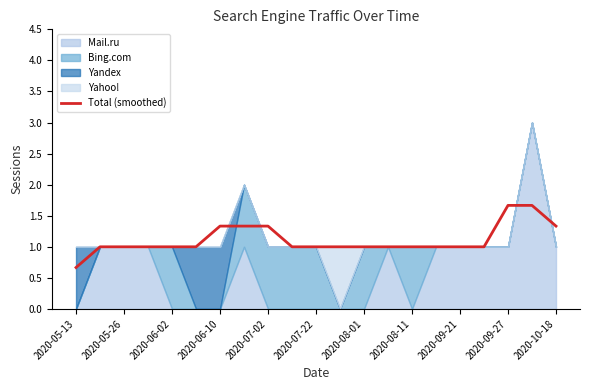

What is the sum of all values?

23.3